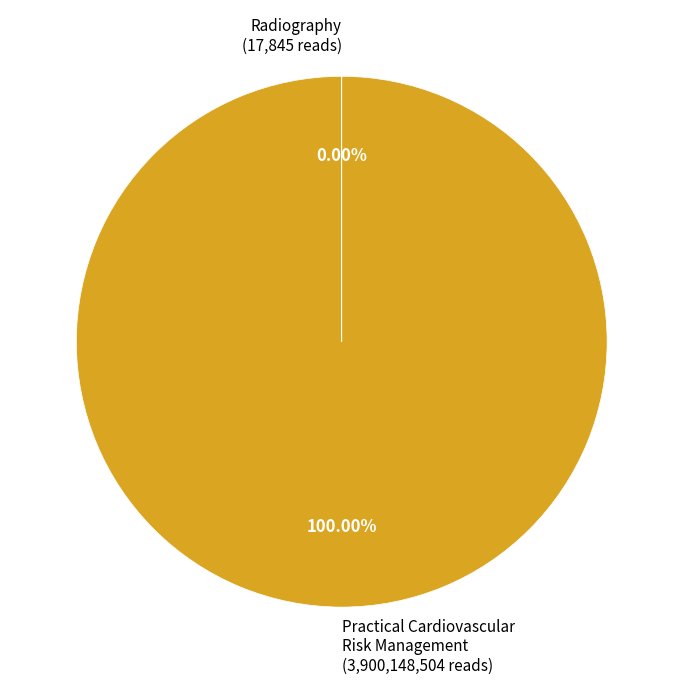

Does any single category account for the majority?

Yes